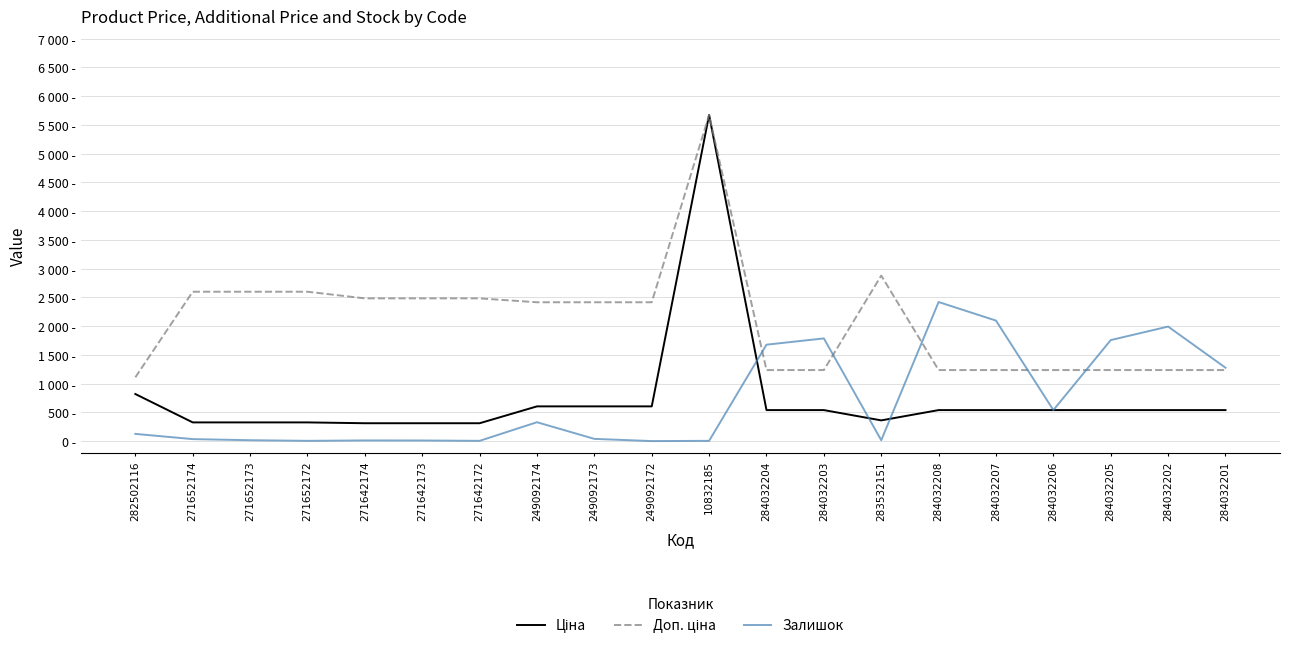

What is the difference between the Ціна values at 249092172 and 284032203?

64.7